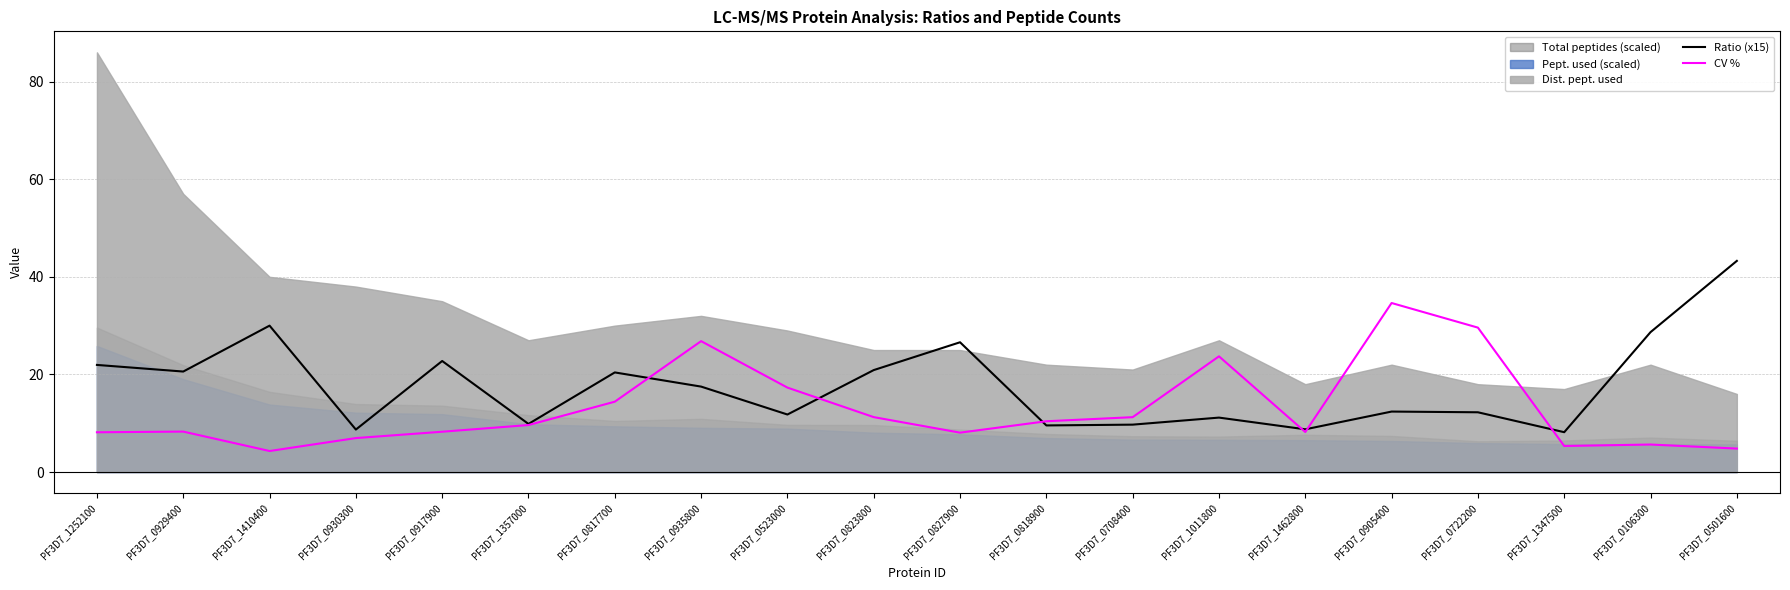

Which category has the highest value in the CV % series?

PF3D7_0905400